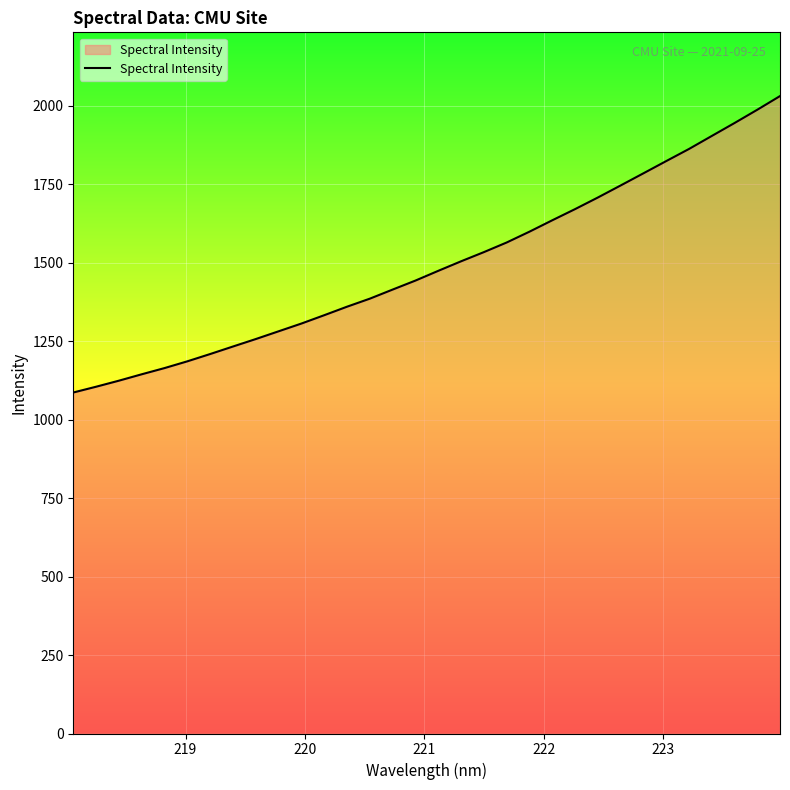

What is the maximum value shown in the chart?

2031.3